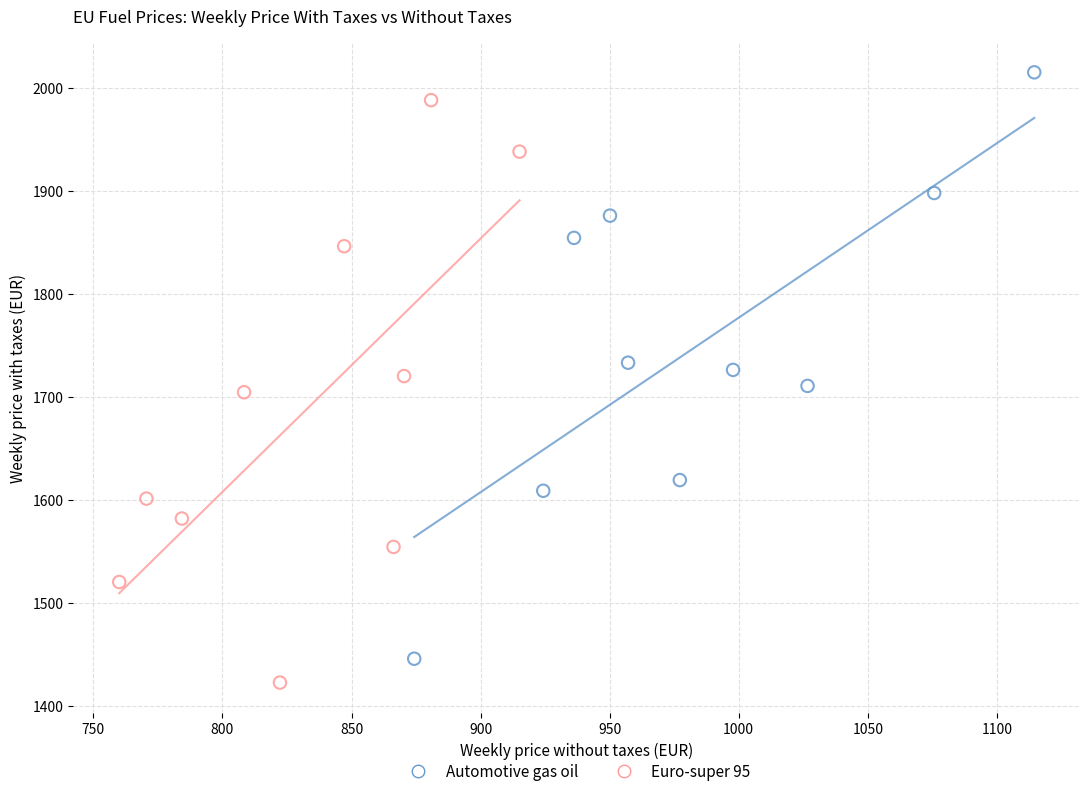

Which series has the widest spread of Y values?

Automotive gas oil